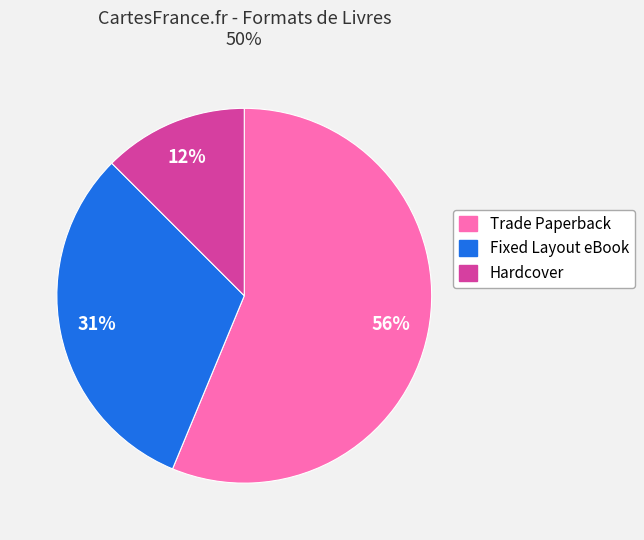

Is there a majority slice in this chart?

Yes